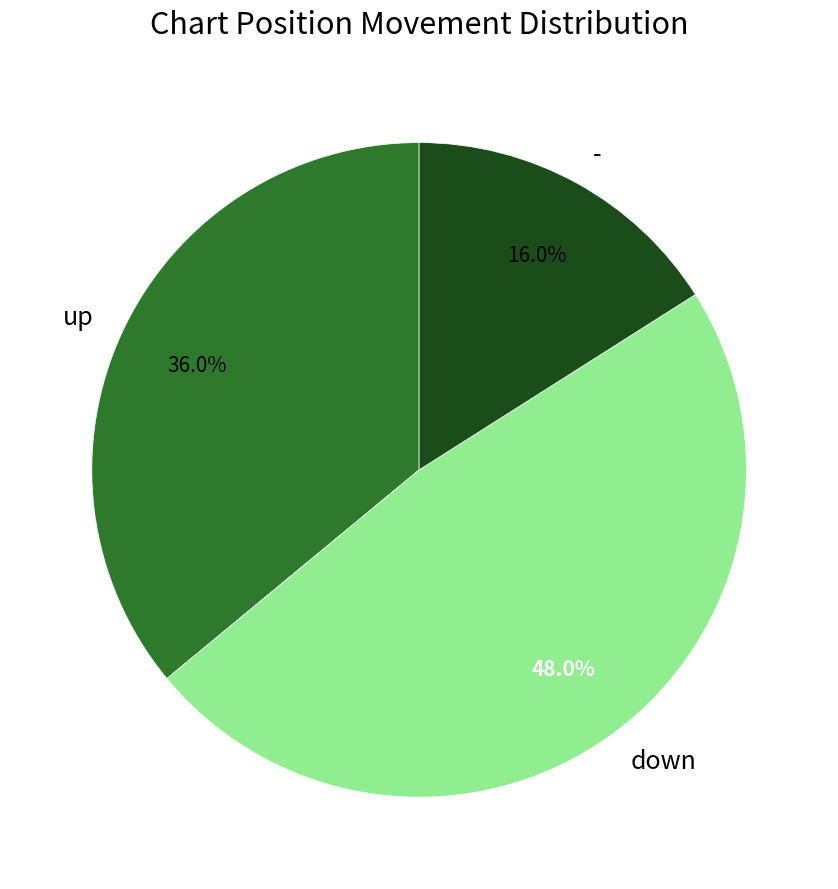

Count the number of slices in the pie.

3